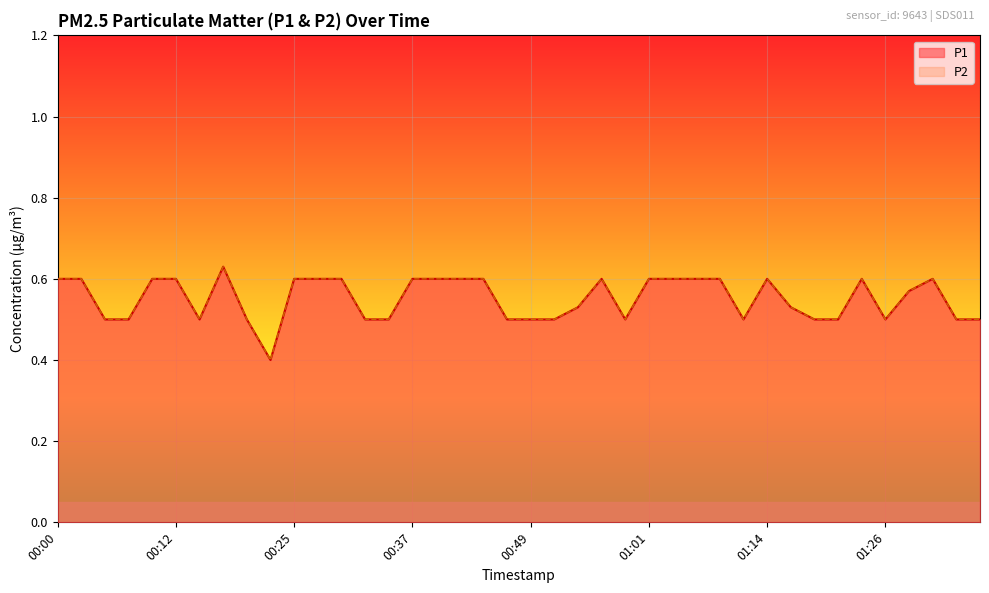

What is the greatest value displayed?

0.6